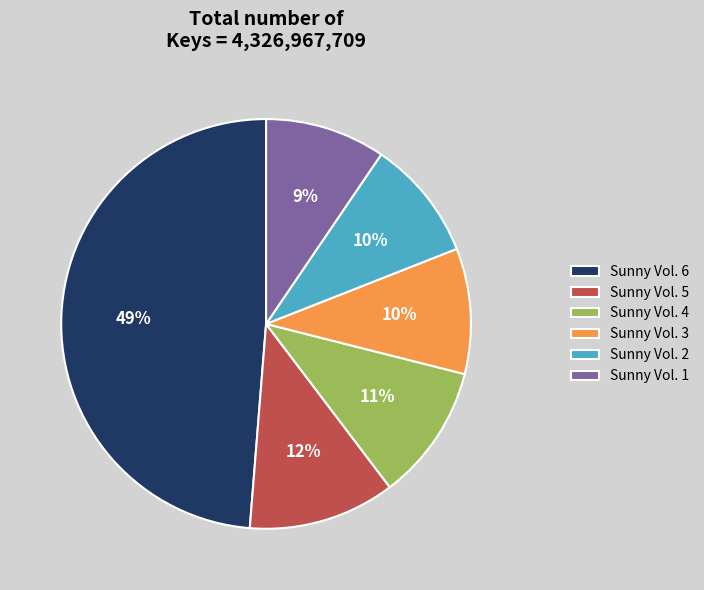

The Sunny Vol. 1 slice represents 18% of the pie. True or false?

False